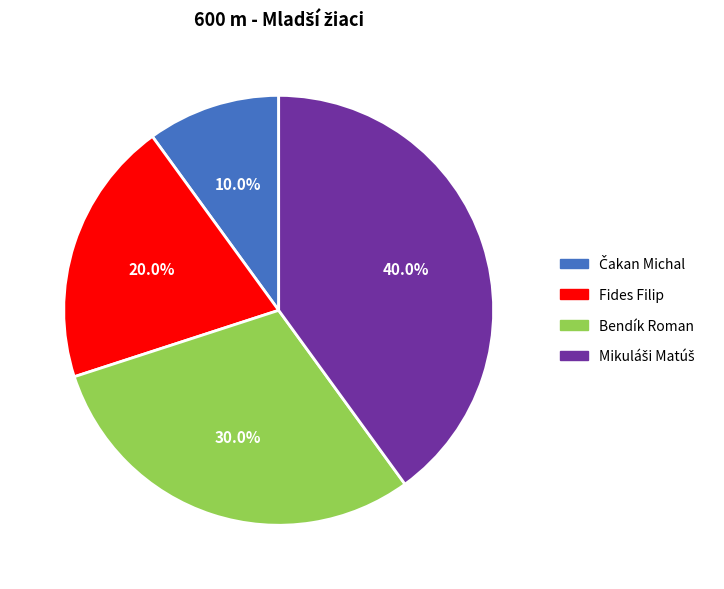

What portion of the pie excludes Bendík Roman?

70.0%